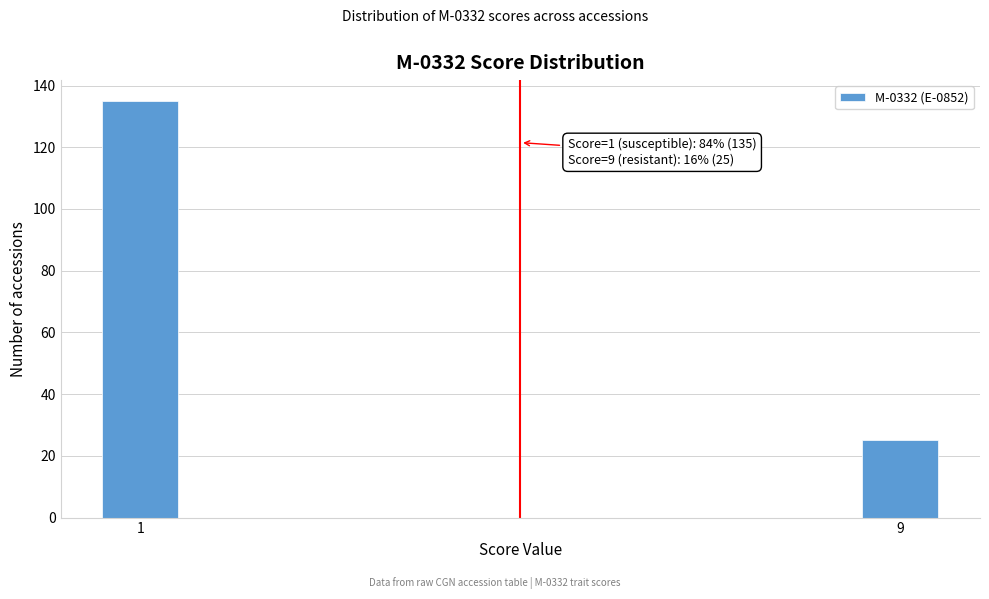

Reading left to right, extract all data points from this chart.

135	25